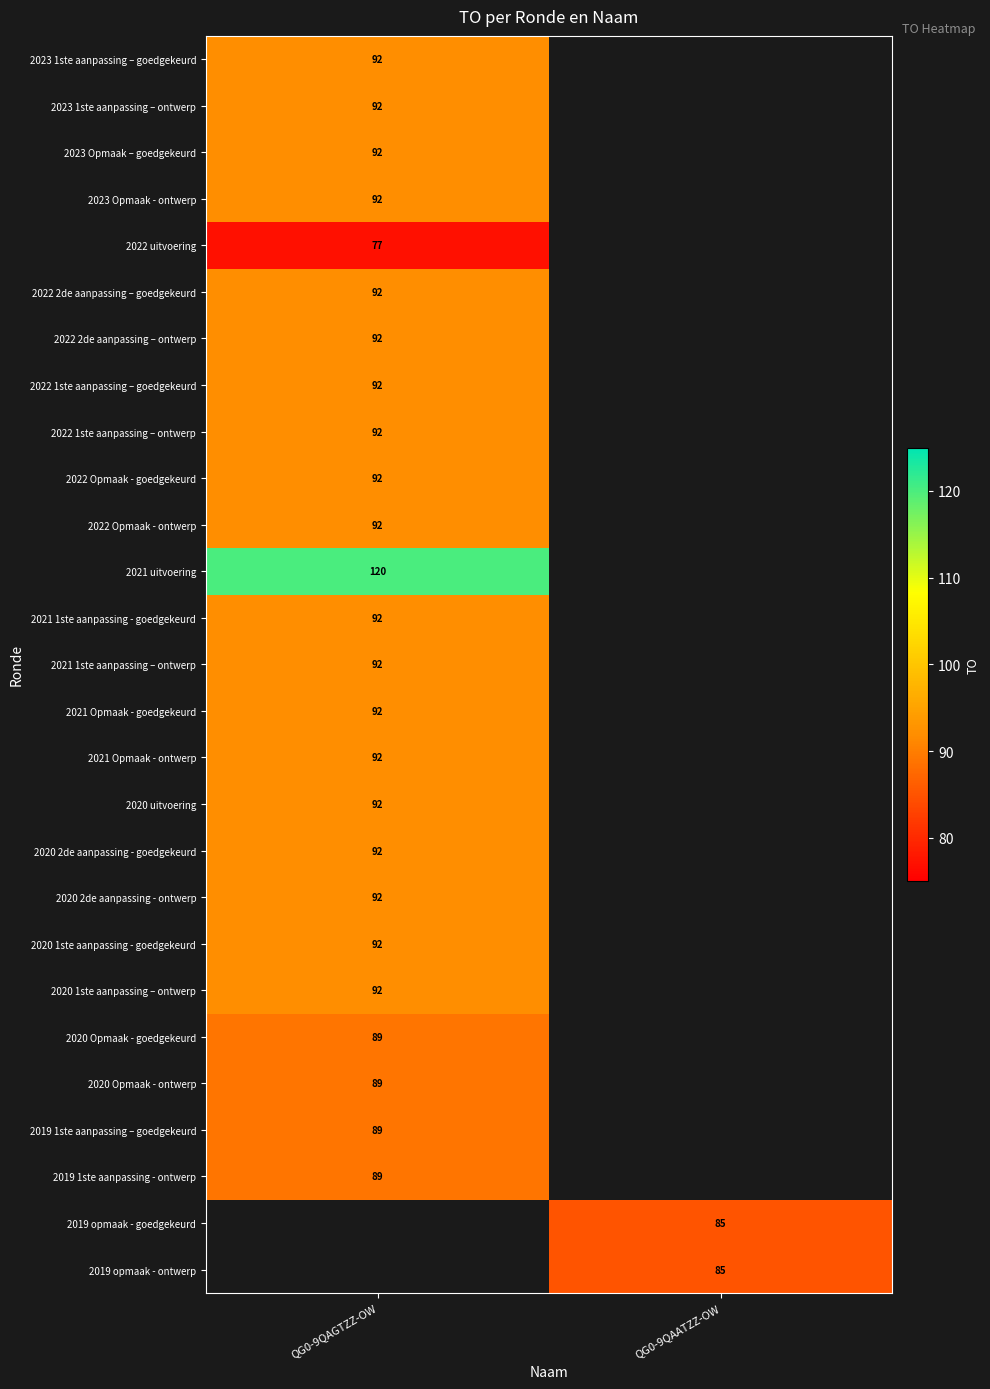

Is it true that 2020 uitvoering equals 92 at QG0-9QAGTZZ-OW?

True